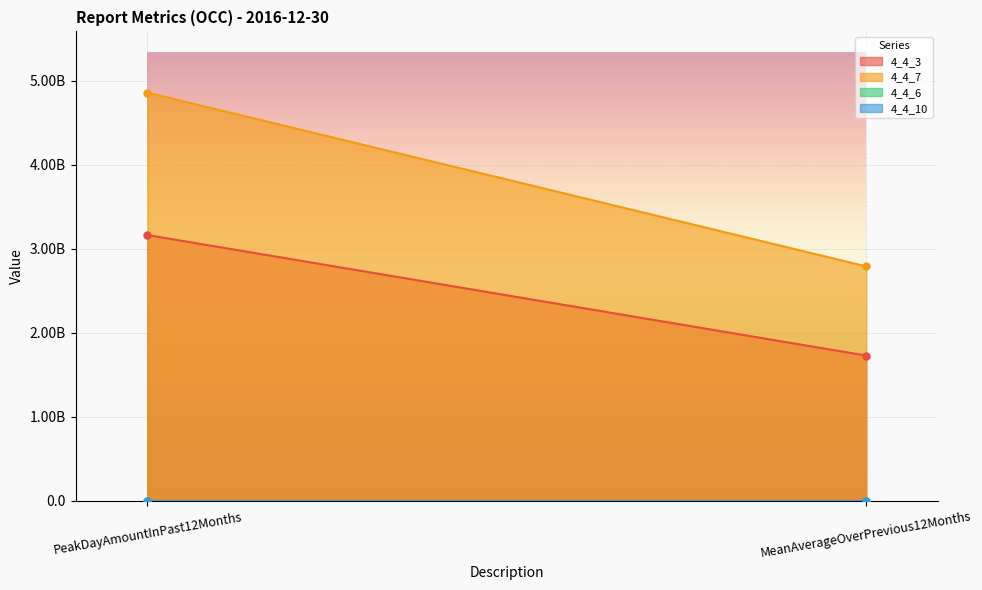

Reading right to left, list all the values displayed in this chart.

4_4_3: MeanAverageOverPrevious12Months=1727909095	PeakDayAmountInPast12Months=3162109449
4_4_7: MeanAverageOverPrevious12Months=2788997979	PeakDayAmountInPast12Months=4856718806
4_4_6: MeanAverageOverPrevious12Months=322169	PeakDayAmountInPast12Months=322169
4_4_10: MeanAverageOverPrevious12Months=322169	PeakDayAmountInPast12Months=322169